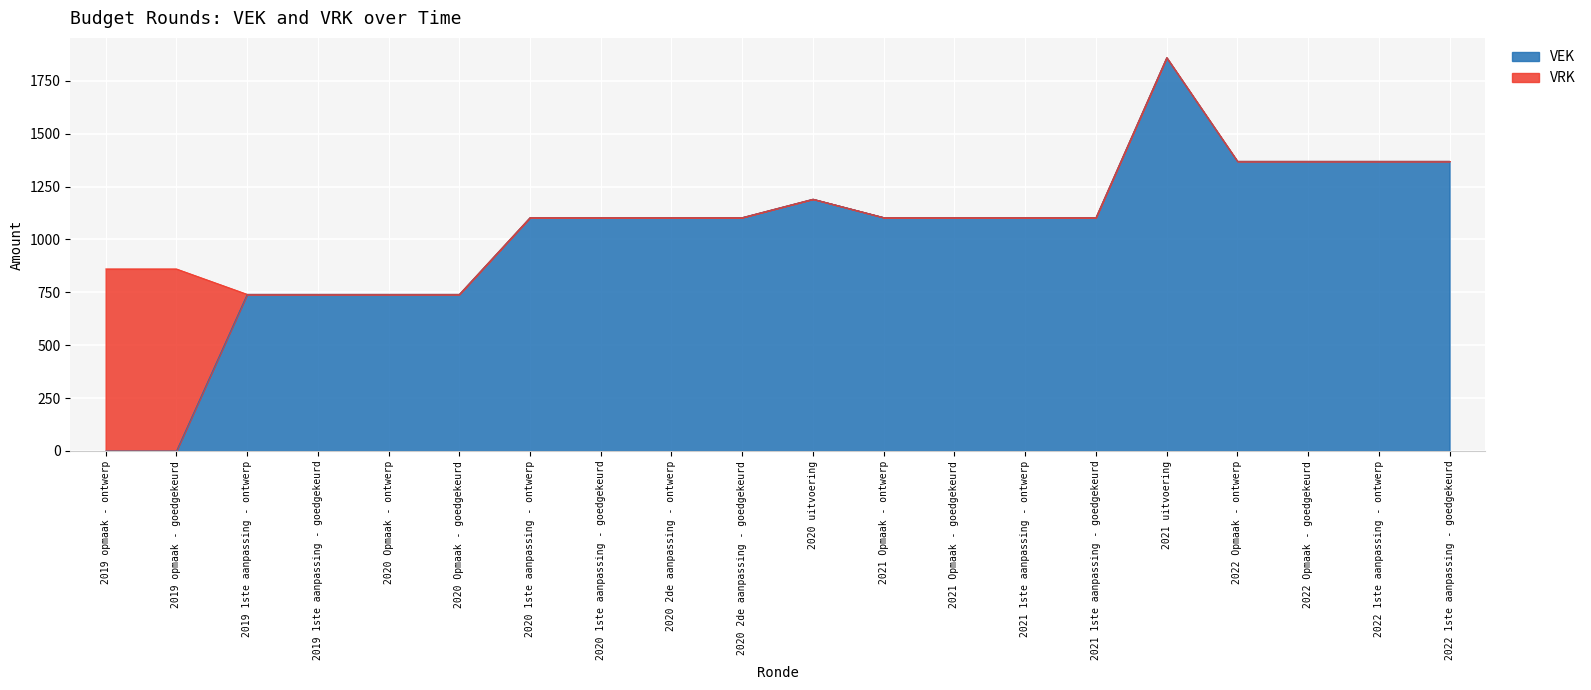

What is the value of the 13th point from the left?

1104